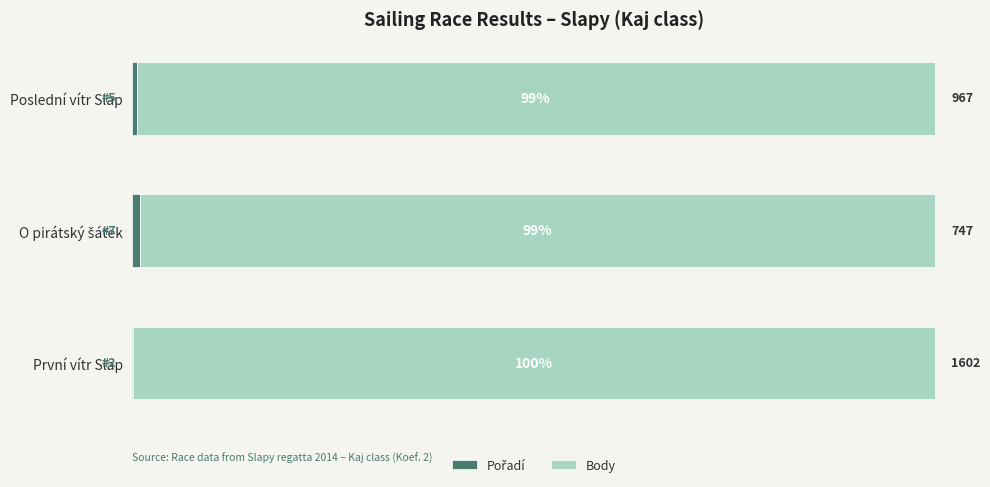

What is the difference between the maximum and minimum values in the Pořadí series?

0.8